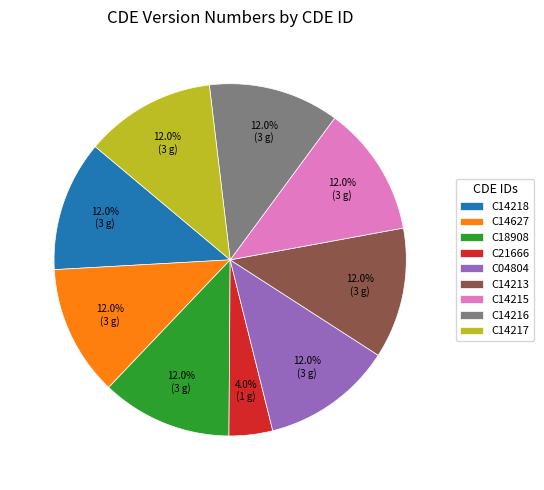

How many slices are in this pie chart?

9